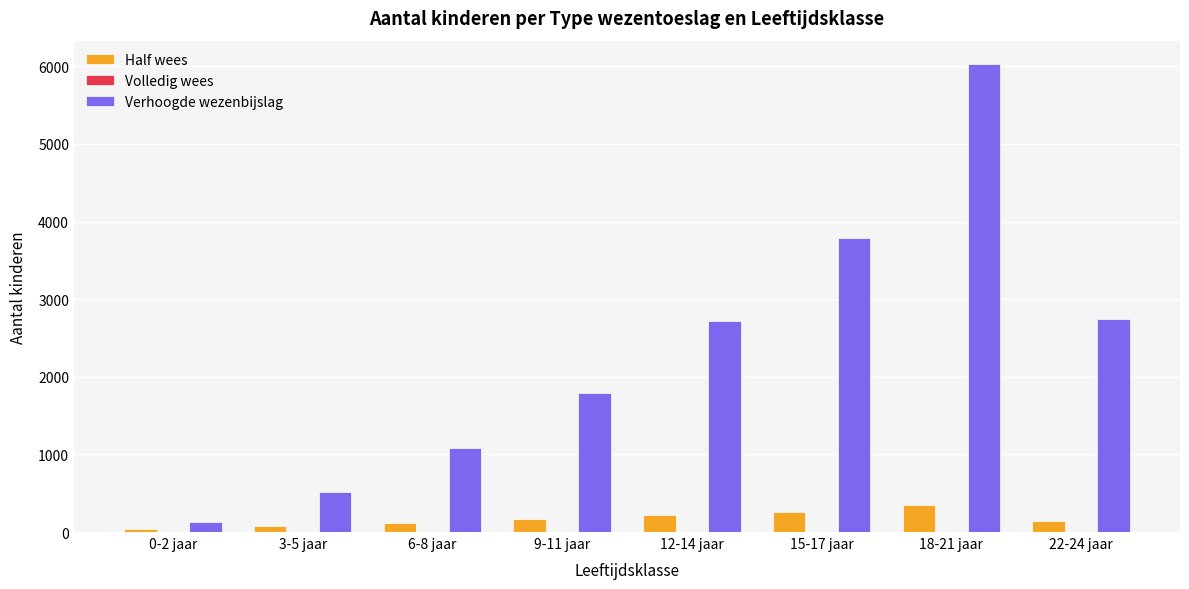

What is the sum of all Half wees values?

1366